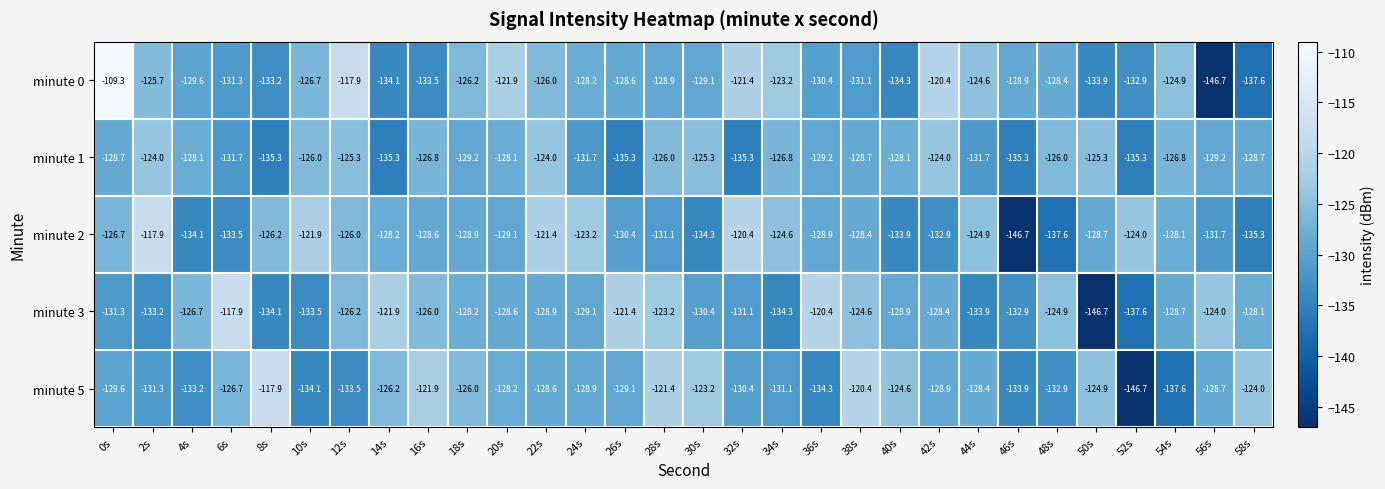

What is the difference between the second highest and minimum values in the minute 1 series?

11.3